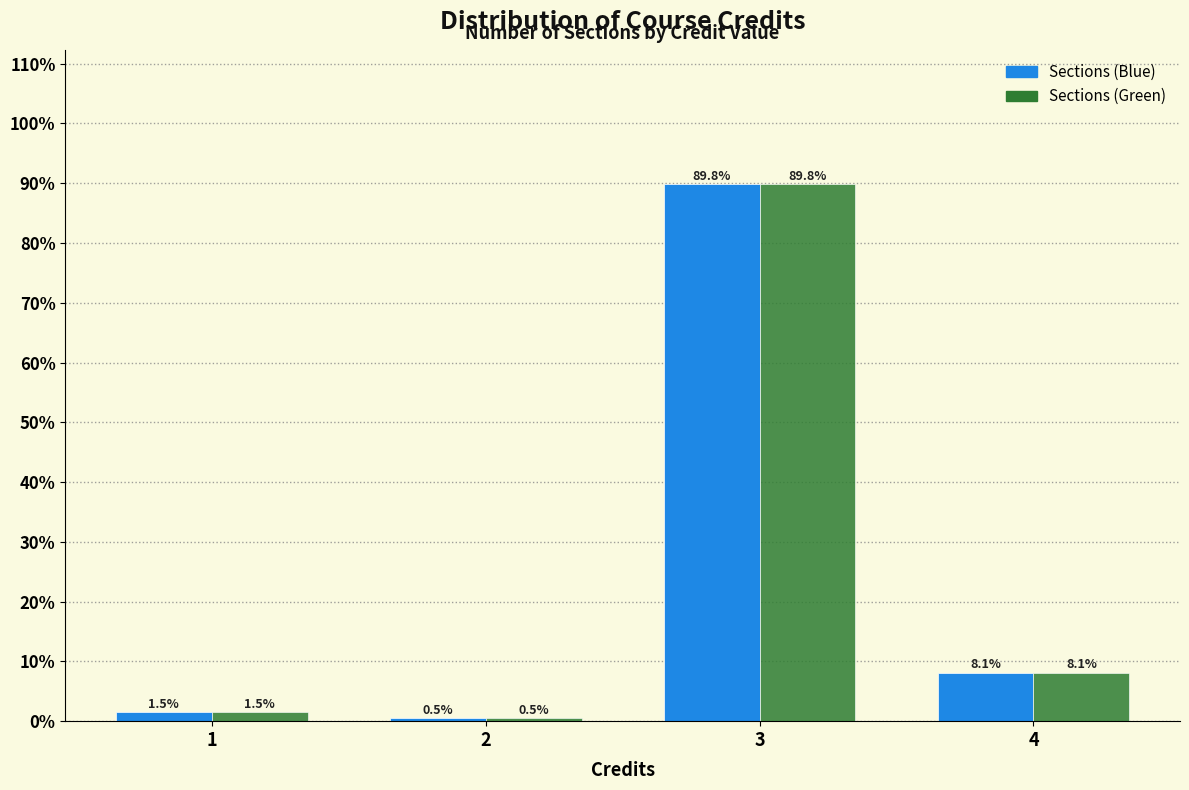

Reading left to right, transcribe all the data shown in this chart.

Sections (Blue): 1.5	0.5	89.8	8.1
Sections (Green): 1.5	0.5	89.8	8.1